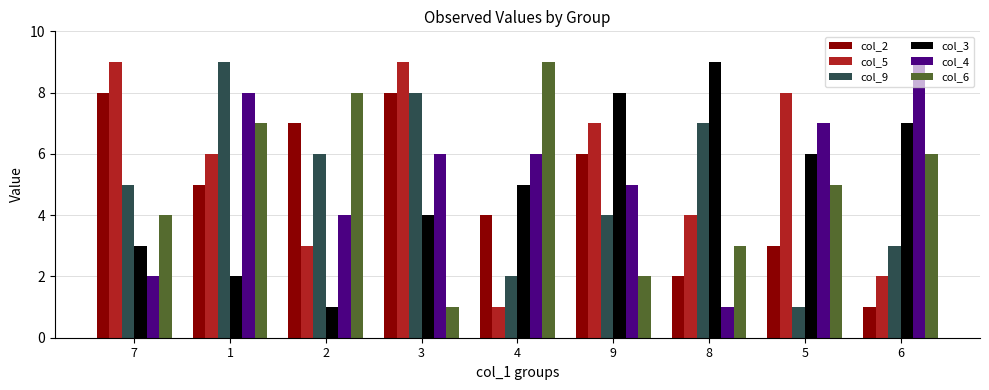

Read the col_3 value at 3.

4